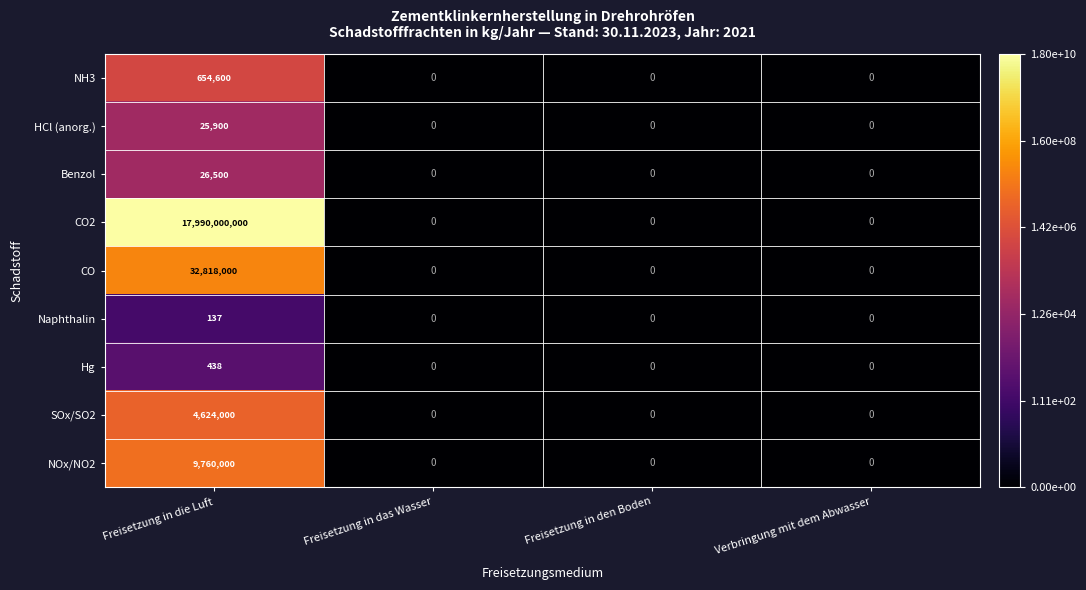

List the series in order of their peak value, highest first.

CO2, CO, NOx/NO2, SOx/SO2, NH3, Benzol, HCl (anorg.), Hg, Naphthalin